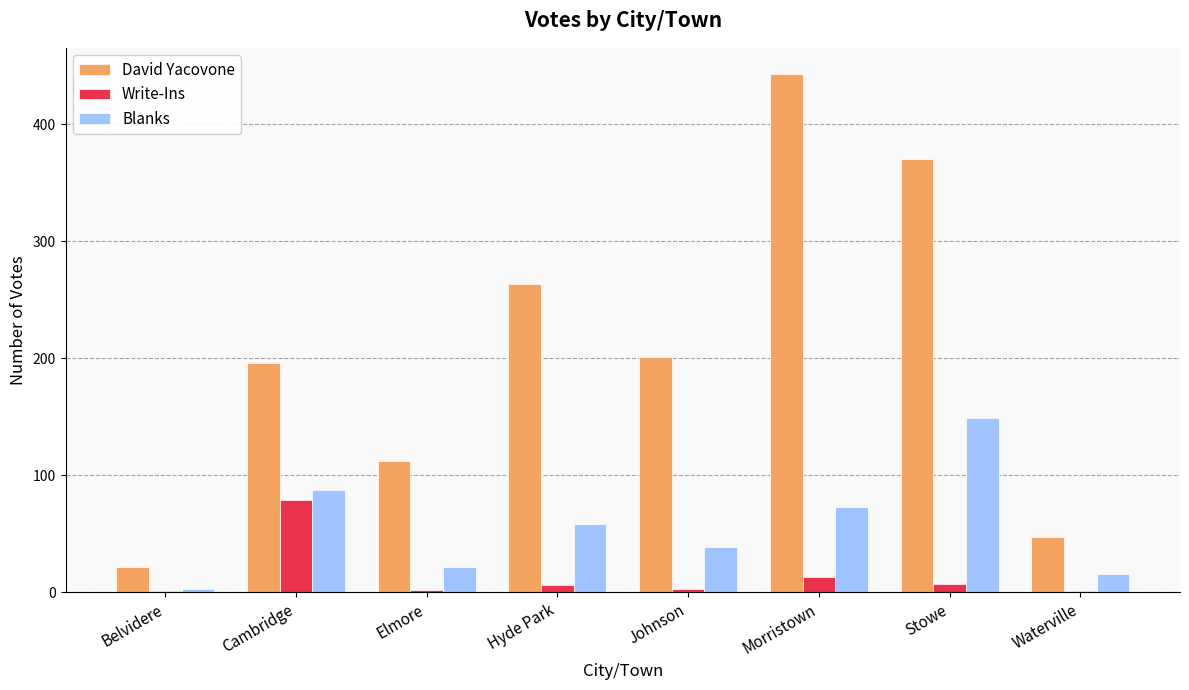

Which series has the largest total across all categories?

David Yacovone